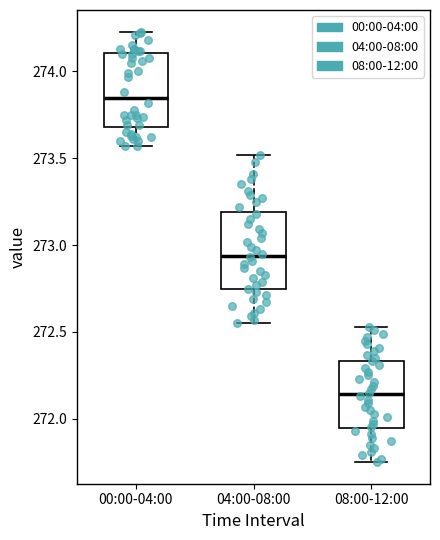

Reading left to right, read every box against the y-axis: the position of its median line, the range the box covers, and the ends of its whiskers. The values are not printed on the chart, so give them approximately, as read against the axis.

00:00-04:00: median 273.85, box 273.70 to 274.10, whiskers 273.55 to 274.25
04:00-08:00: median 272.95, box 272.75 to 273.20, whiskers 272.55 to 273.50
08:00-12:00: median 272.15, box 271.95 to 272.35, whiskers 271.75 to 272.55